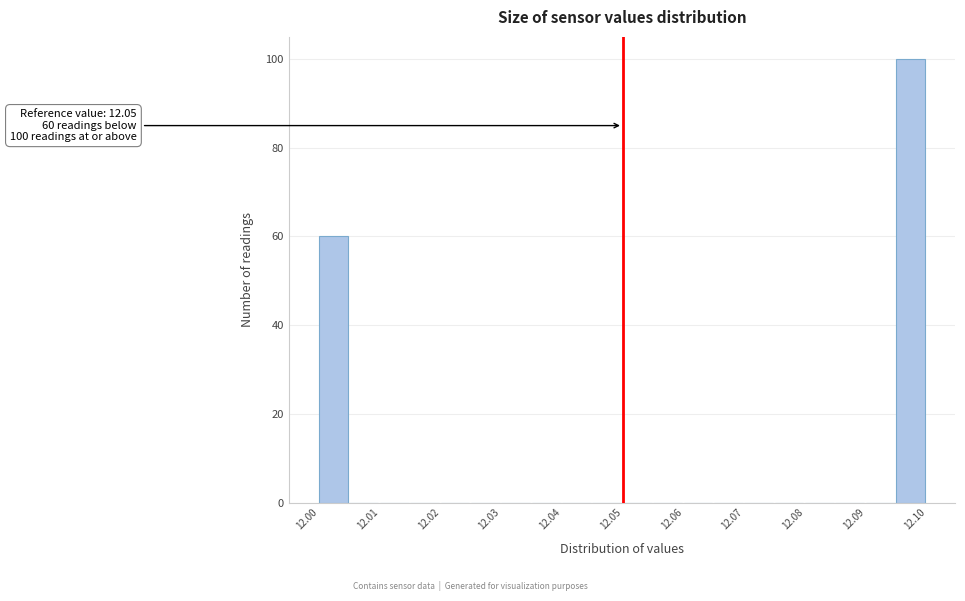

Over which range of the x-axis is the bar tallest?

12.095 to 12.100